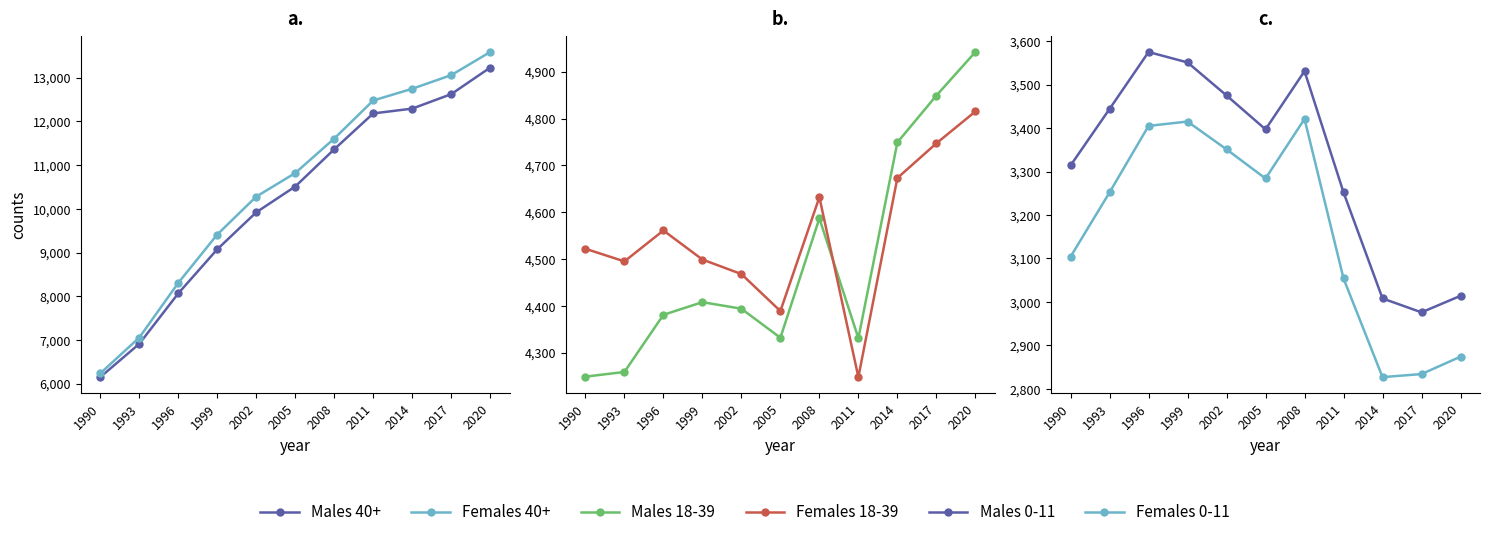

At which category does Females 18-39 reach its first local valley?

1993